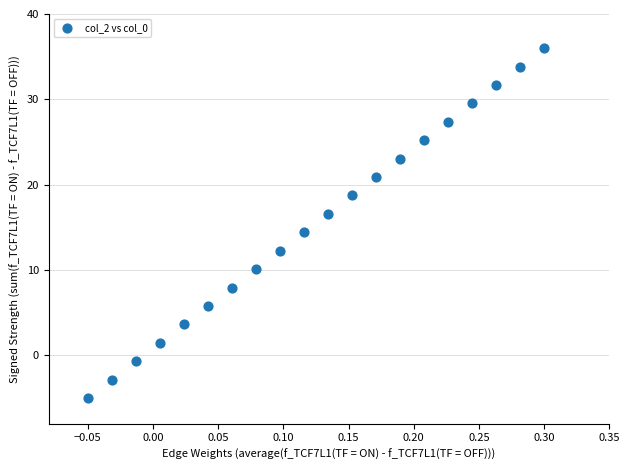

What Y value in the scatter plot is closest to 15?

14.4